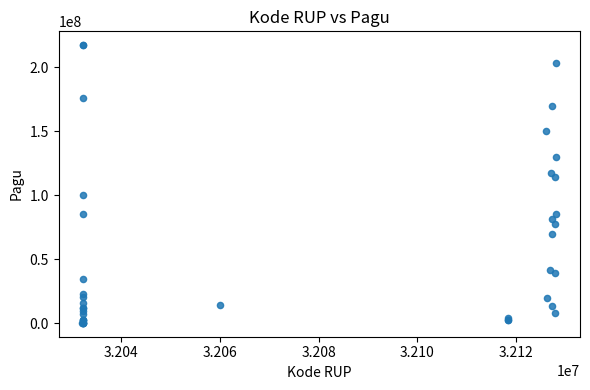

What Y value in the scatter plot is closest to 108830000?

114296000